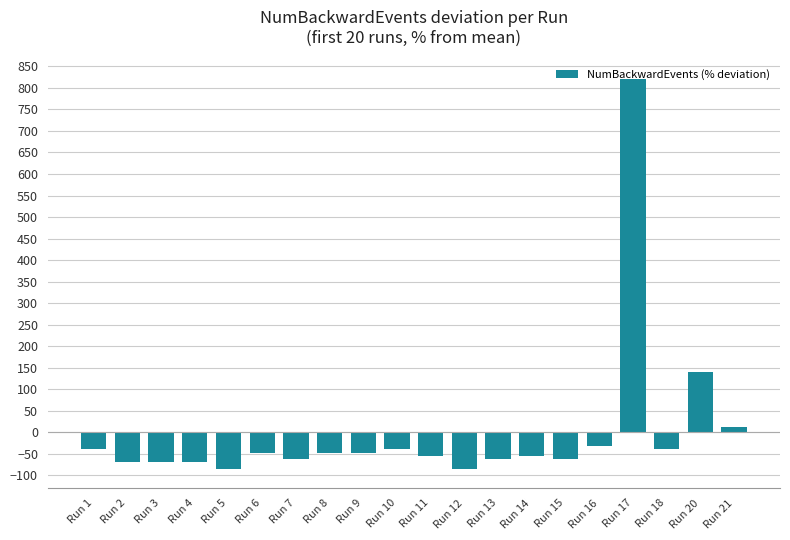

Reading right to left, extract all data points from this chart.

Run 21=12.4	Run 20=139.7	Run 18=-40.1	Run 17=821.3	Run 16=-32.6	Run 15=-62.5	Run 14=-55.1	Run 13=-62.5	Run 12=-85.0	Run 11=-55.1	Run 10=-40.1	Run 9=-47.6	Run 8=-47.6	Run 7=-62.5	Run 6=-47.6	Run 5=-85.0	Run 4=-70.0	Run 3=-70.0	Run 2=-70.0	Run 1=-40.1